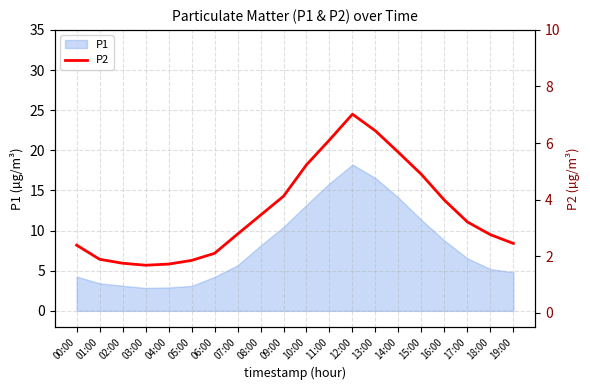

At which label is P1 closest to 10?

09:00